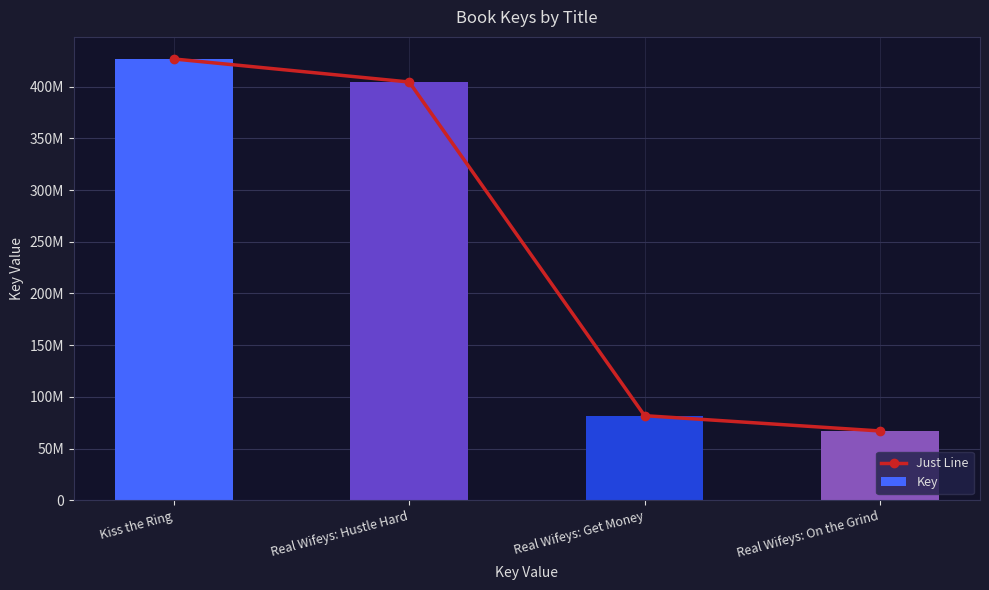

What is the sum of all Just Line values?

980082353